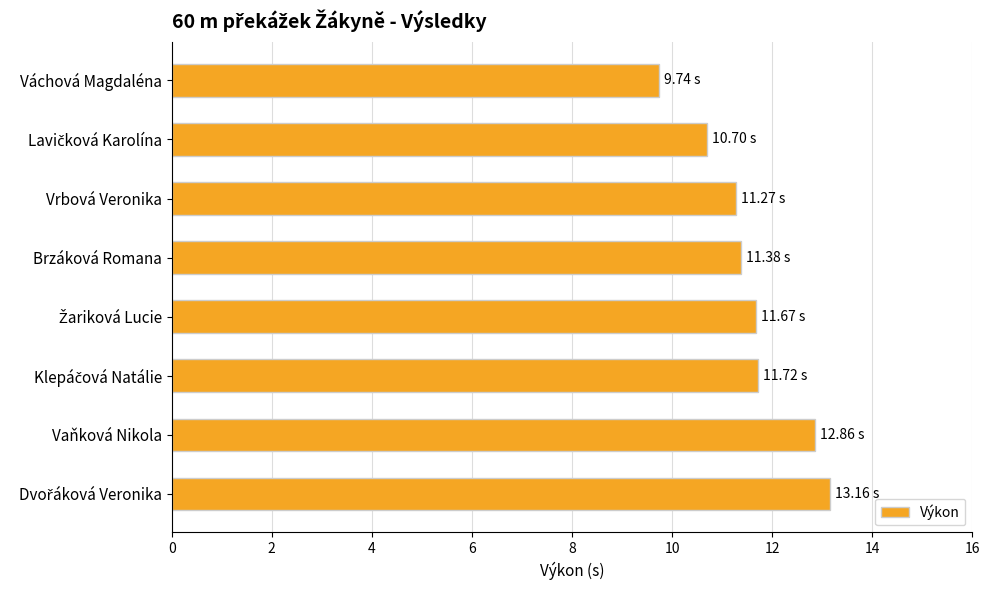

What is the smallest value displayed?

9.7